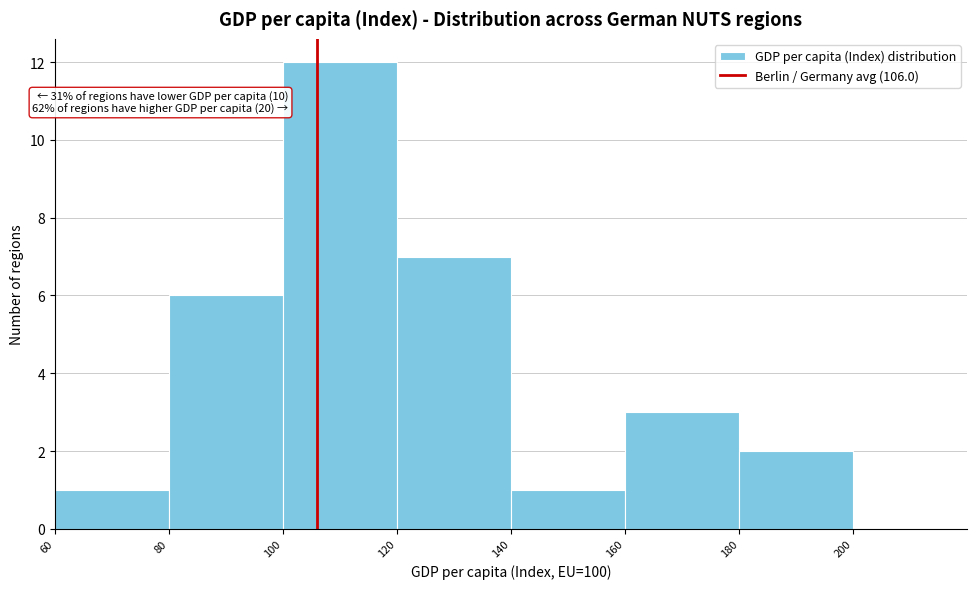

Over which range of the x-axis is the bar tallest?

100 to 120